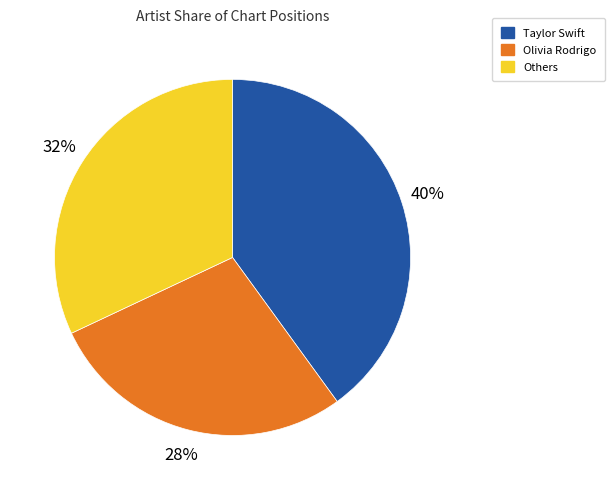

Is there any slice that represents more than half of the pie?

No